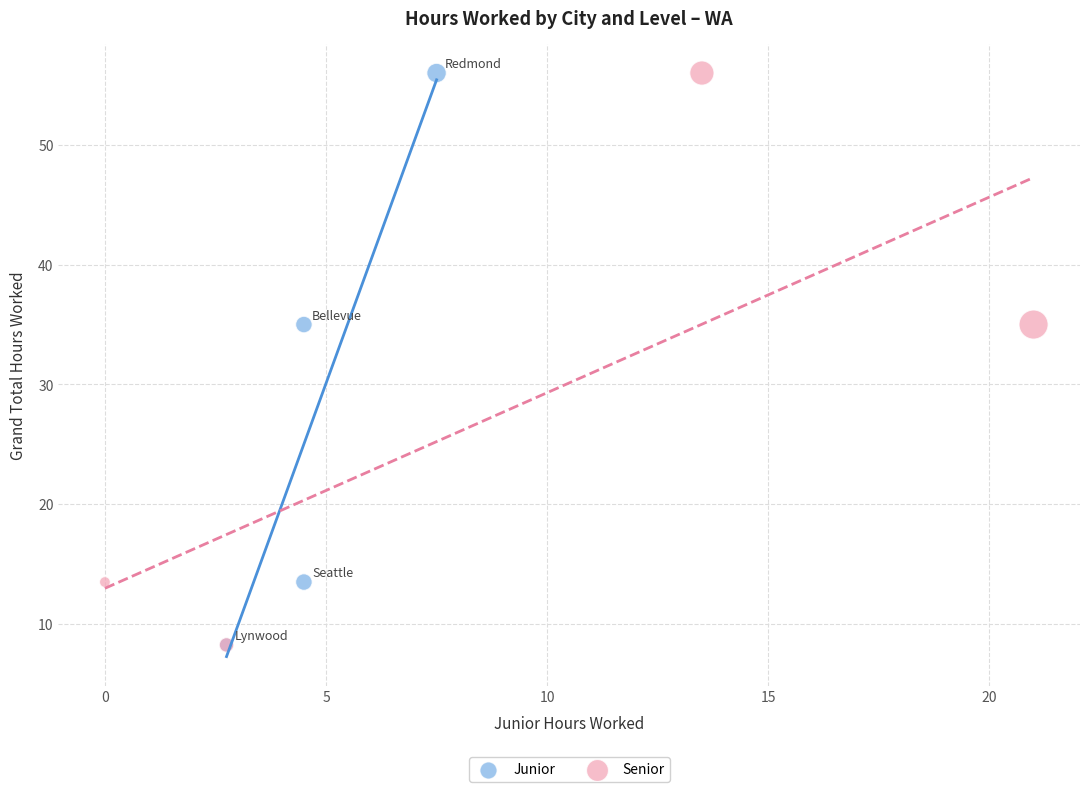

What are all the series names shown in the legend?

Junior, Senior